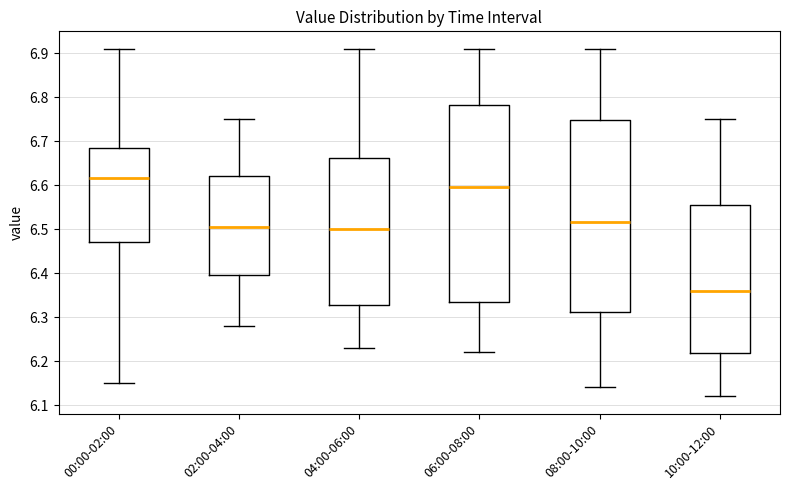

Reading left to right, read every box against the y-axis: the position of its median line, the range the box covers, and the ends of its whiskers. The values are not printed on the chart, so give them approximately, as read against the axis.

00:00-02:00: median 6.62, box 6.47 to 6.69, whiskers 6.15 to 6.91
02:00-04:00: median 6.51, box 6.40 to 6.62, whiskers 6.28 to 6.75
04:00-06:00: median 6.50, box 6.33 to 6.66, whiskers 6.23 to 6.91
06:00-08:00: median 6.60, box 6.34 to 6.78, whiskers 6.22 to 6.91
08:00-10:00: median 6.52, box 6.31 to 6.75, whiskers 6.14 to 6.91
10:00-12:00: median 6.36, box 6.22 to 6.56, whiskers 6.12 to 6.75